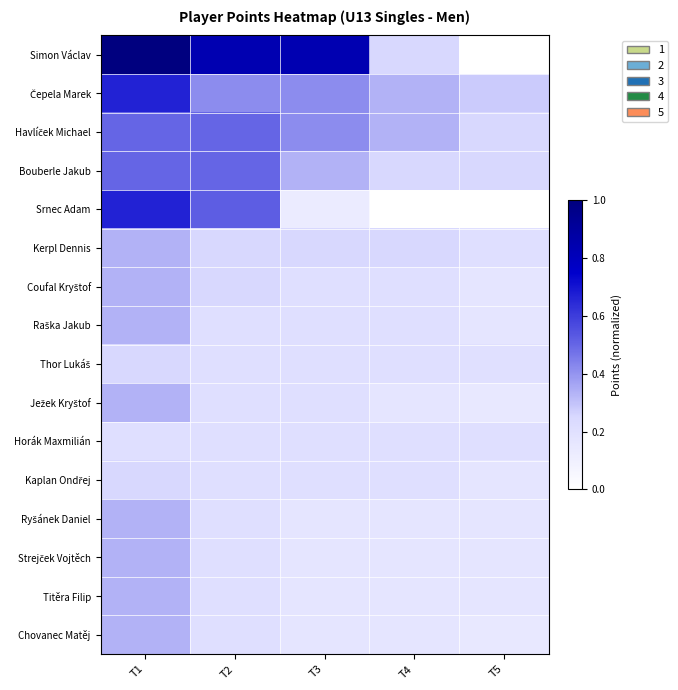

At how many categories does at least one series exceed 0?

5